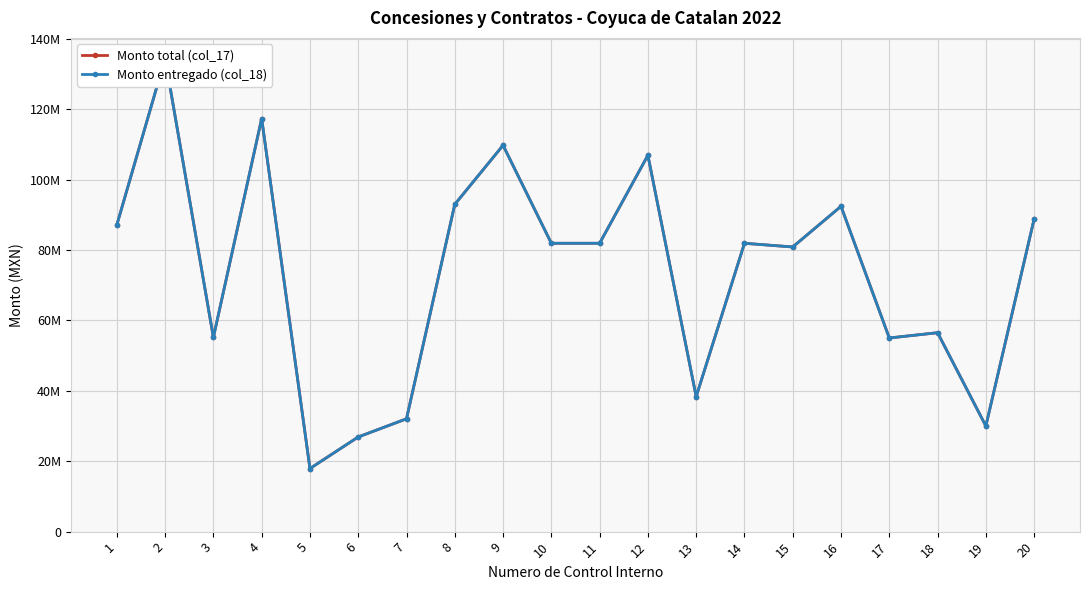

Rank the series by their maximum value, from highest to lowest.

Monto total (col_17), Monto entregado (col_18)